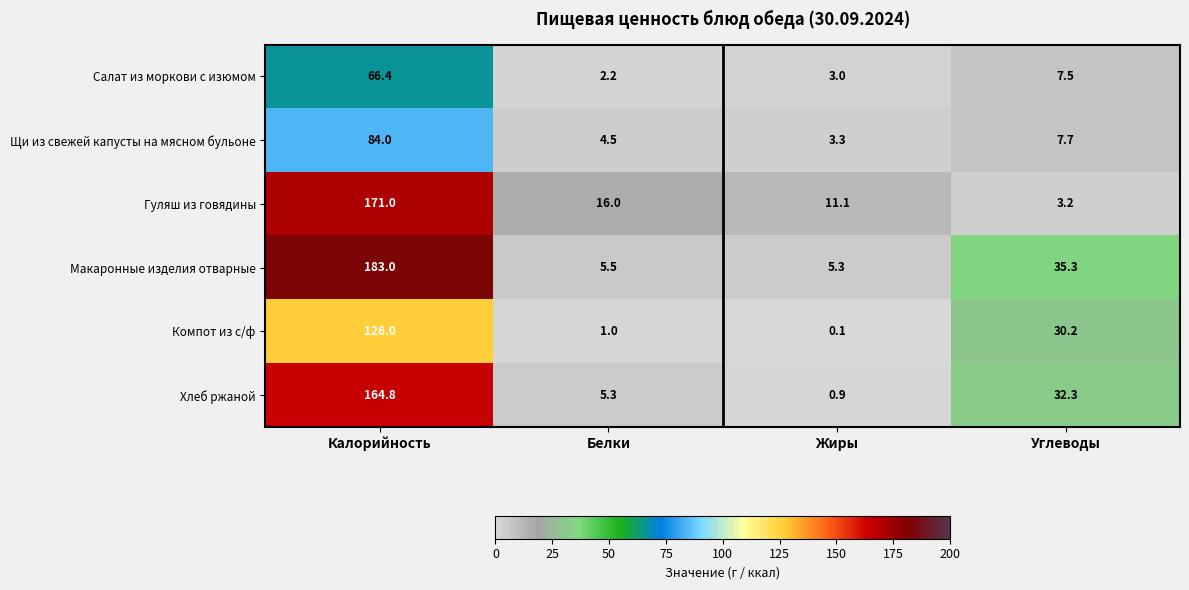

What is the smallest value displayed?

0.1